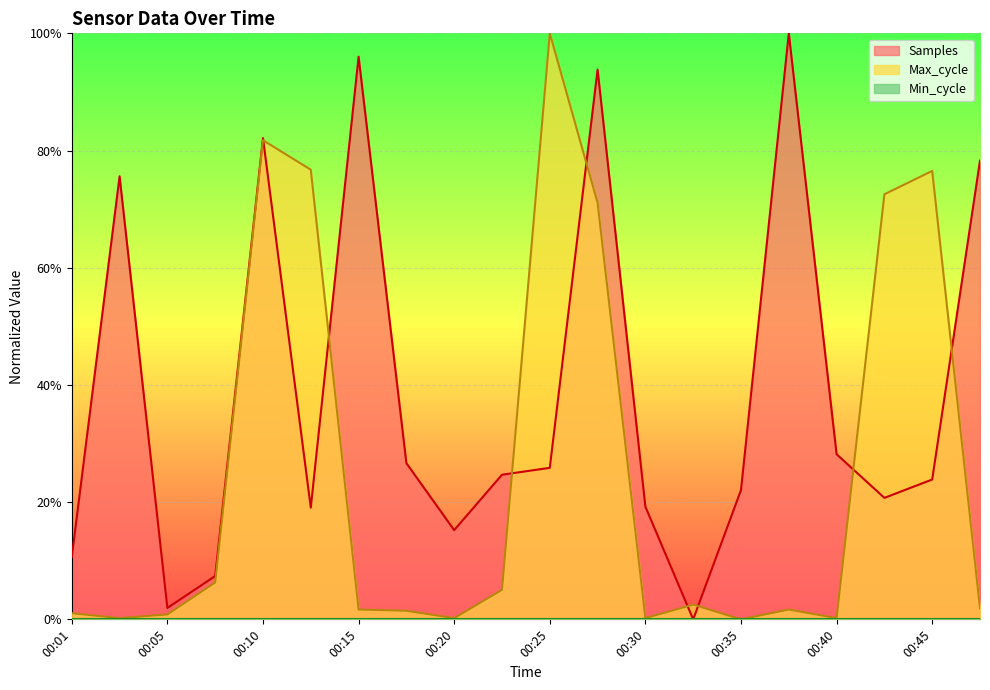

At how many categories does at least one series exceed 0?

20